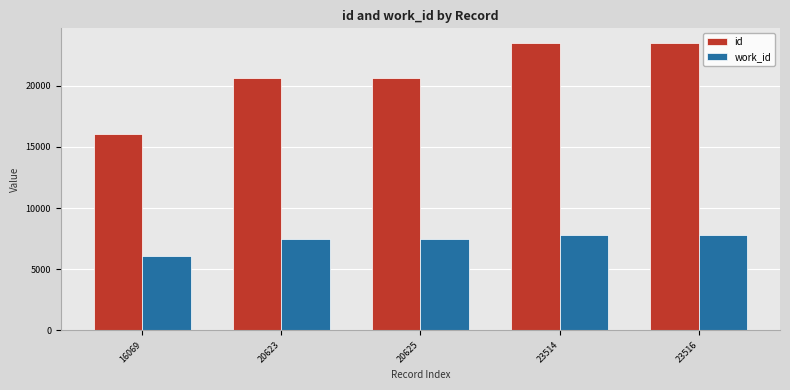

The id series shows 32844 at 20625. True or false?

False